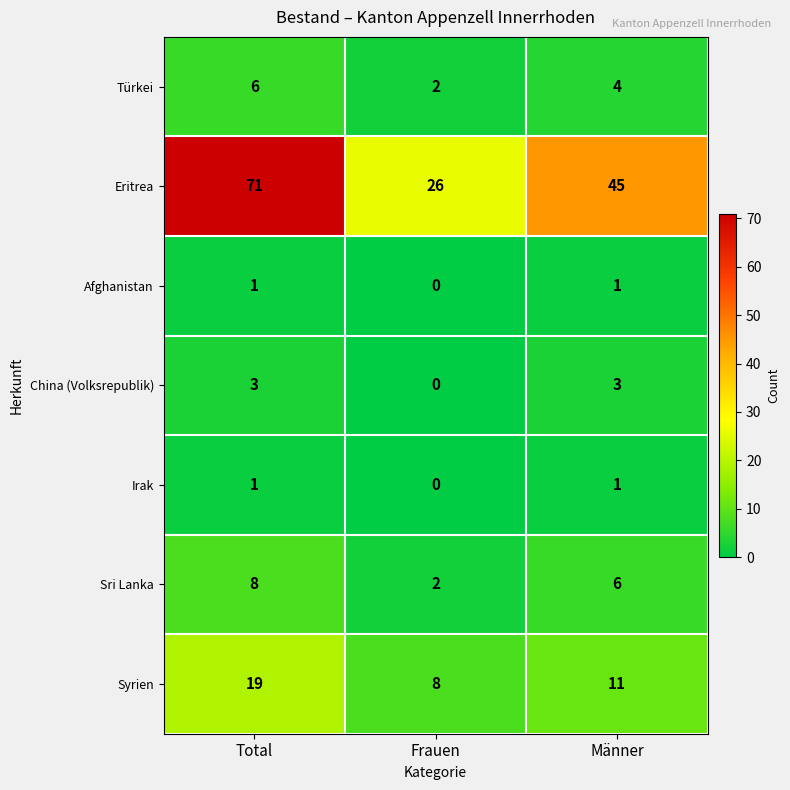

Count the number of data series in this chart.

7